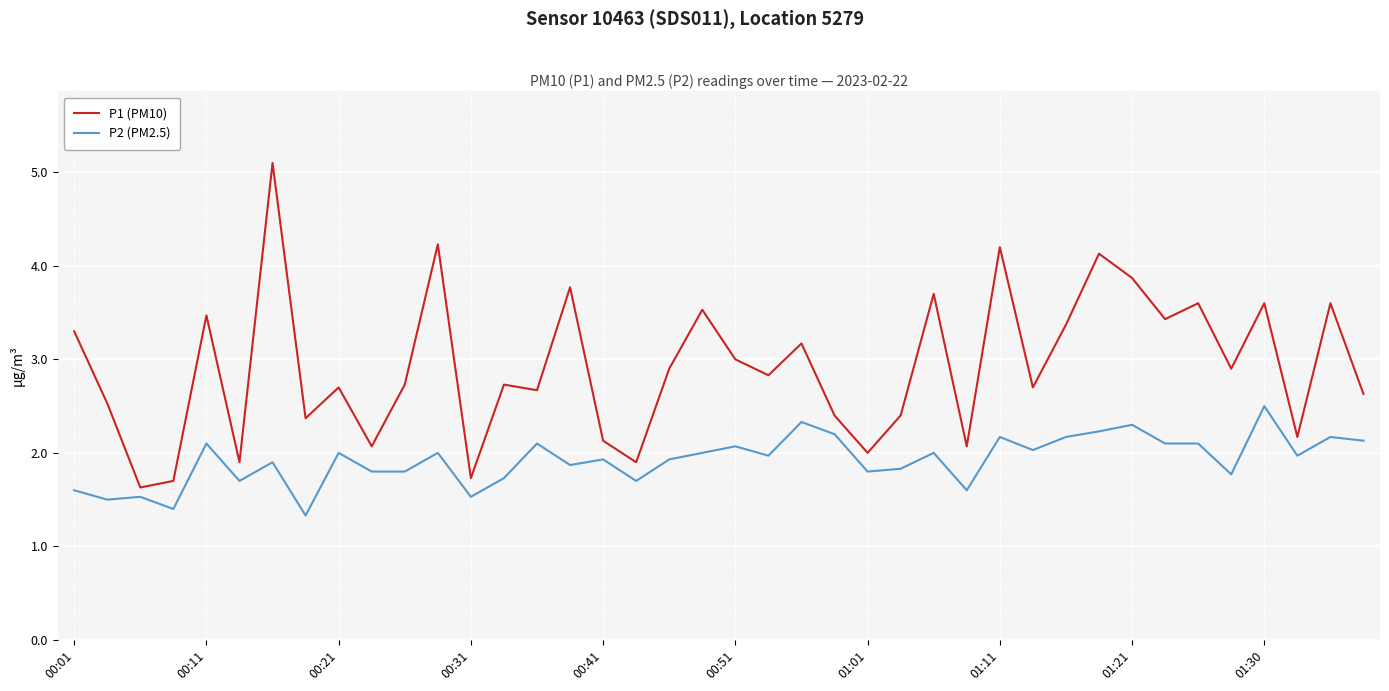

True or false: P2 (PM2.5) and P1 (PM10) cross at least once.

False